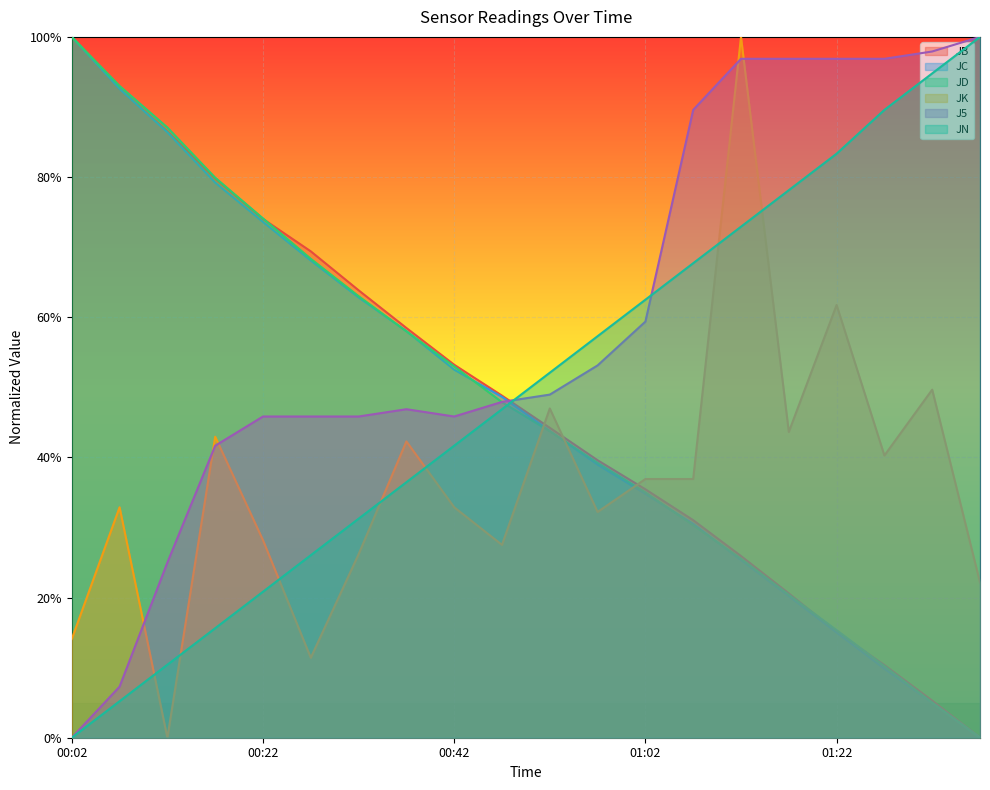

True or false: JB has a value of 0.6 at 00:32.

True